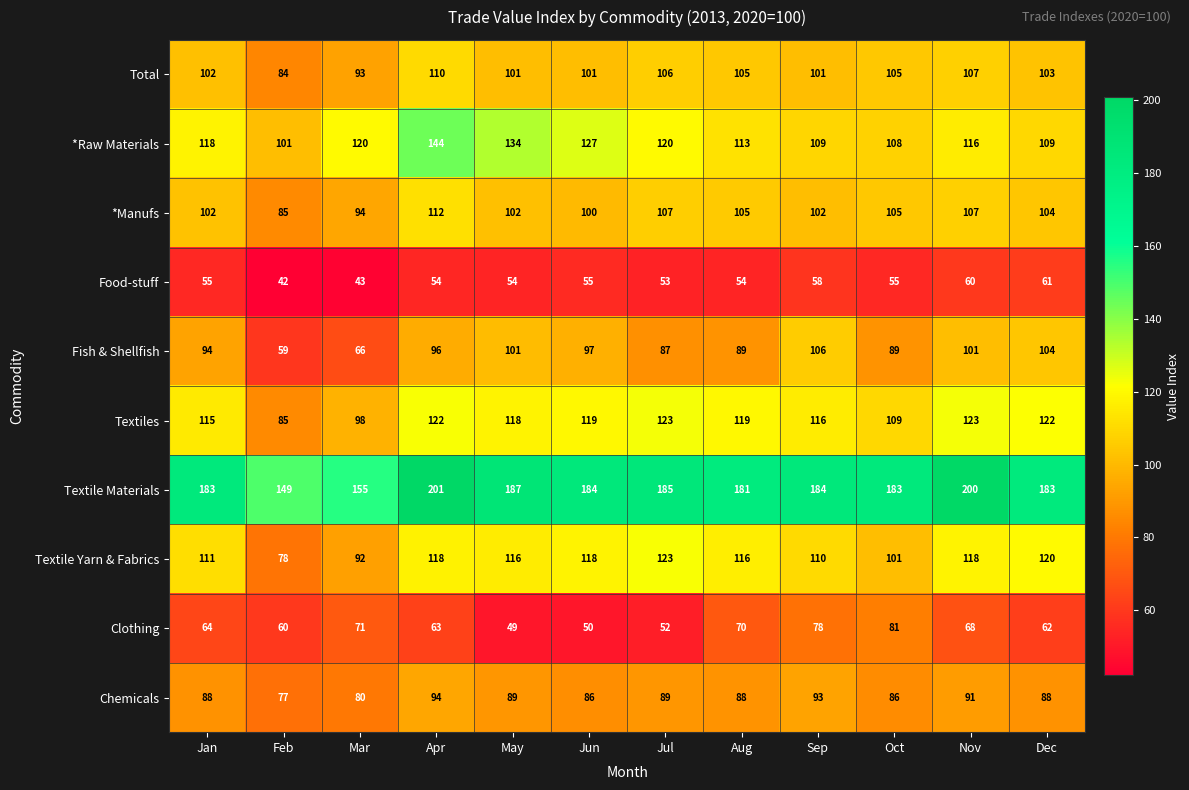

How many series are shown in this chart?

10